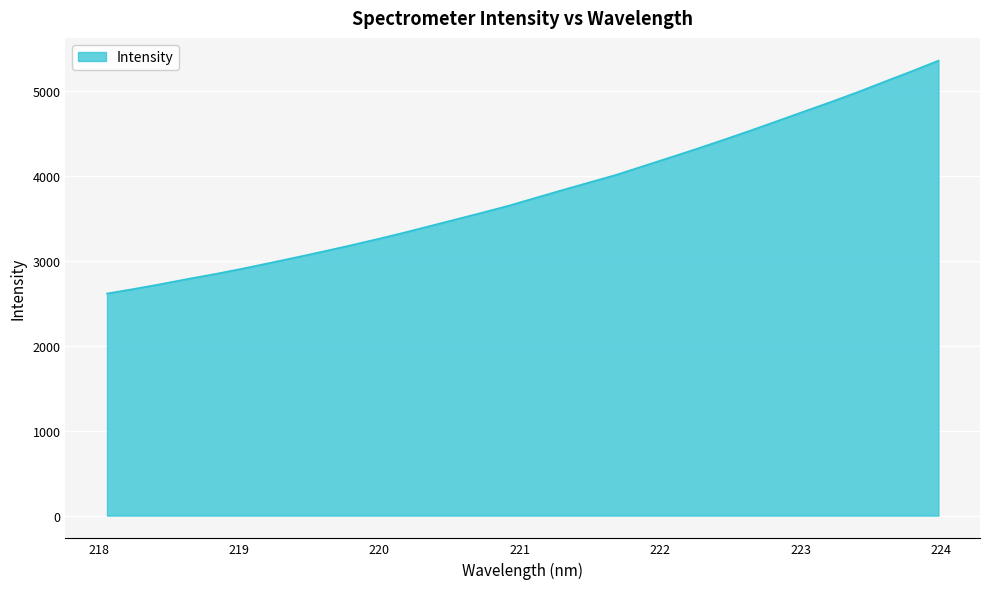

What is the maximum value shown in the chart?

5357.2